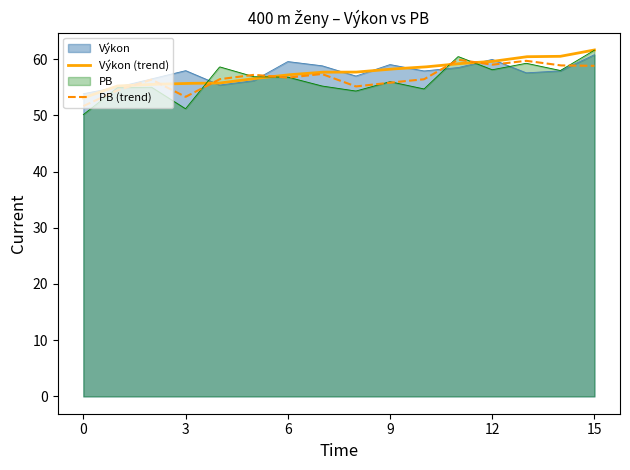

What is the maximum value shown in the chart?

61.6